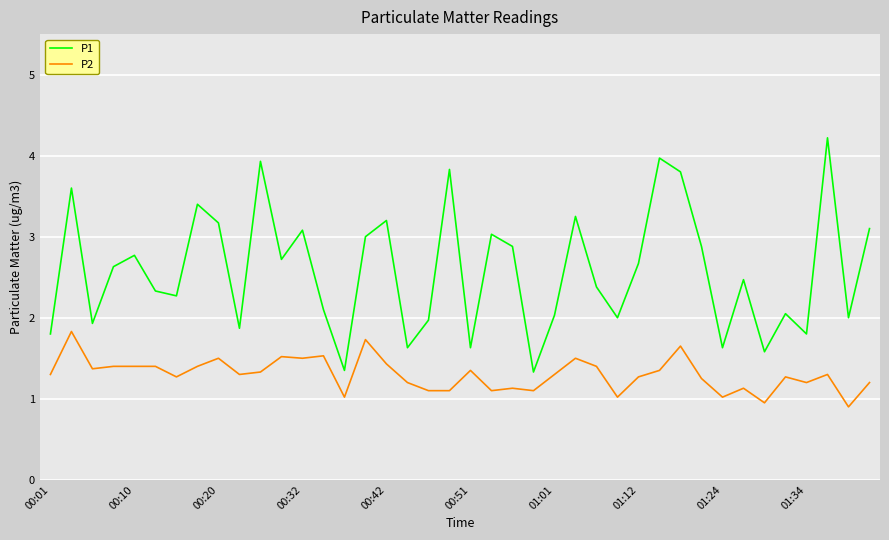

What is the difference between the maximum and minimum values in the P2 series?

0.9